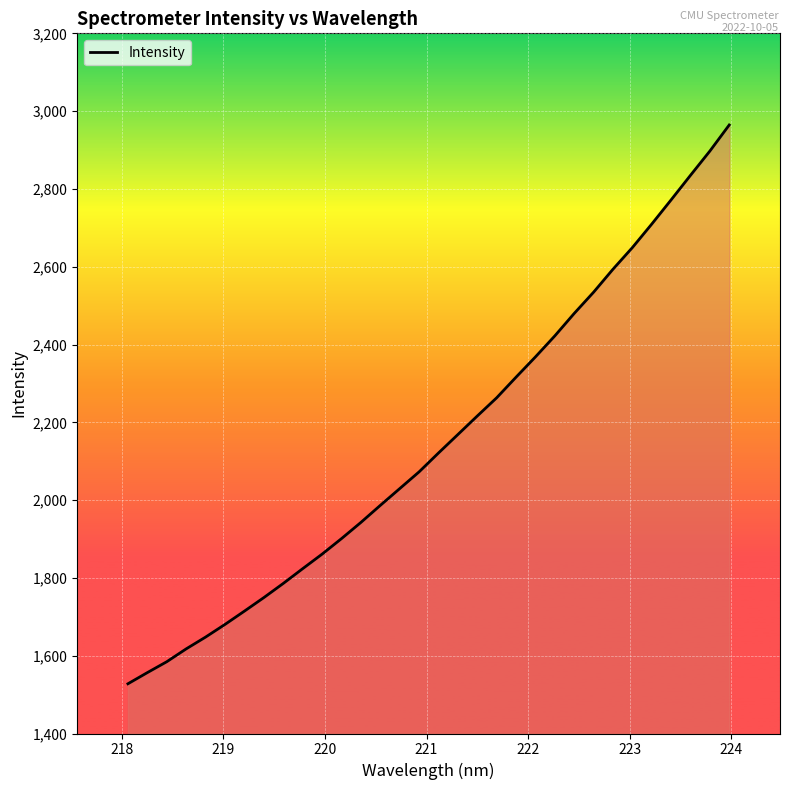

What is the greatest value displayed?

2964.4